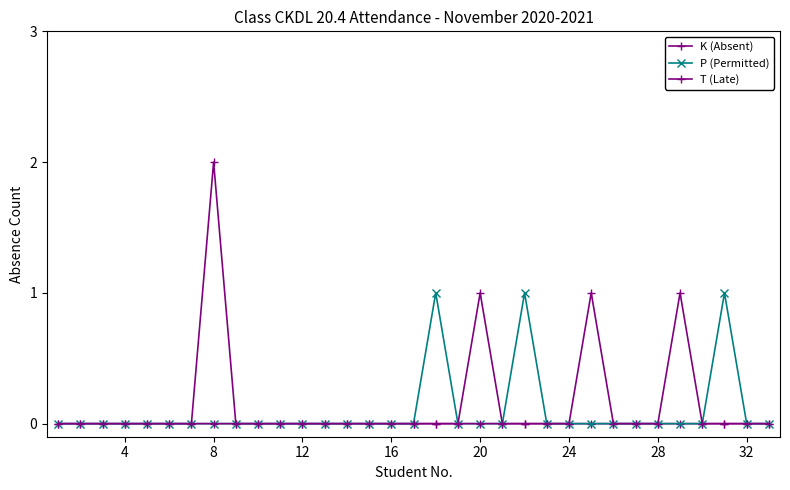

True or false: P (Permitted) and T (Late) cross at least once.

False